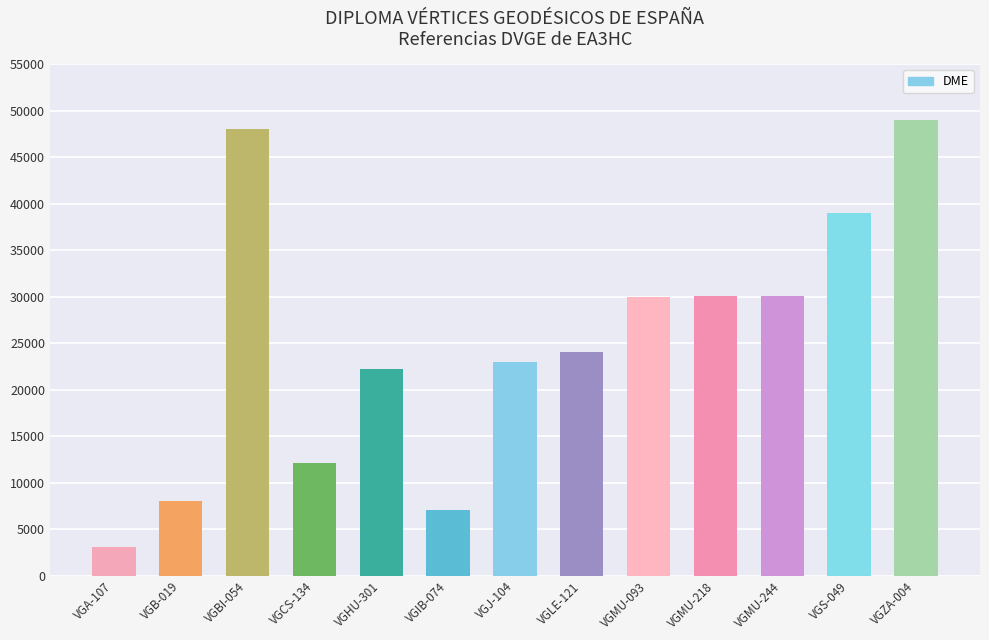

Which label corresponds to the largest value in the chart?

VGZA-004